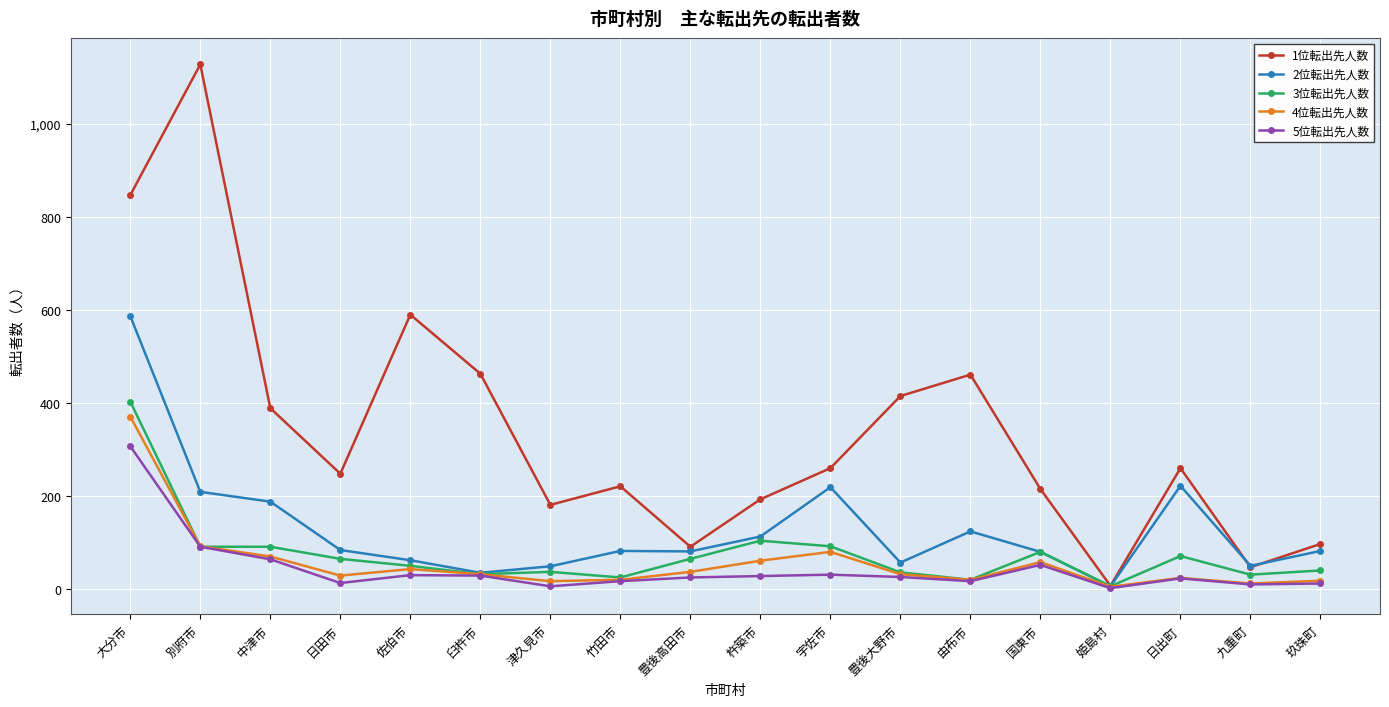

Does the chart display data point markers on the line(s)?

Yes